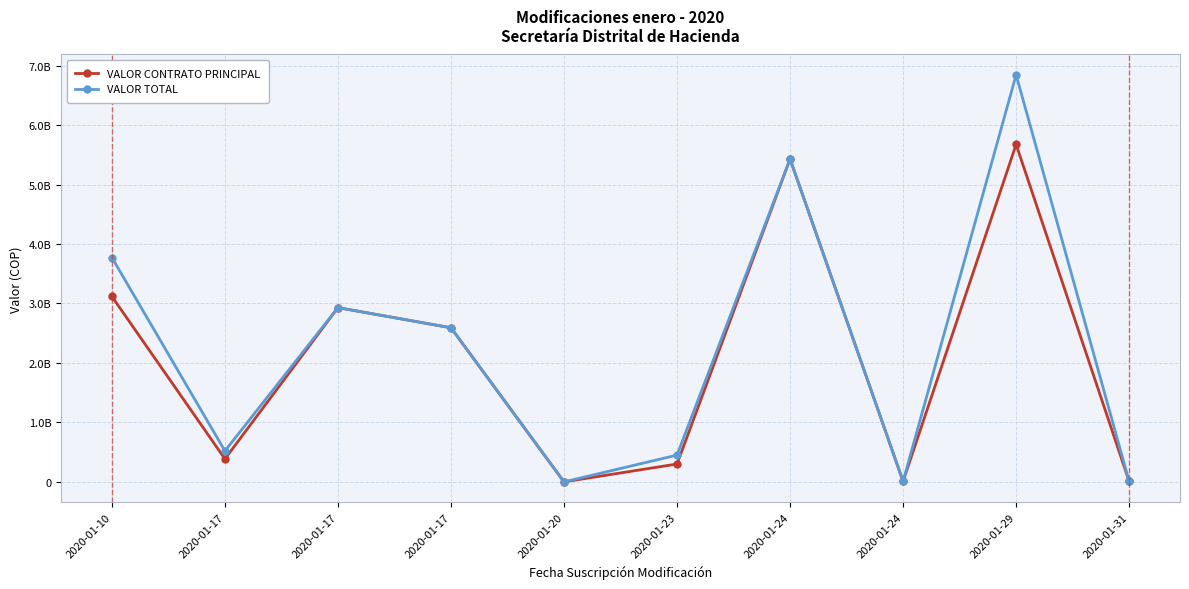

What is the average value of the VALOR CONTRATO PRINCIPAL series?

2044241936